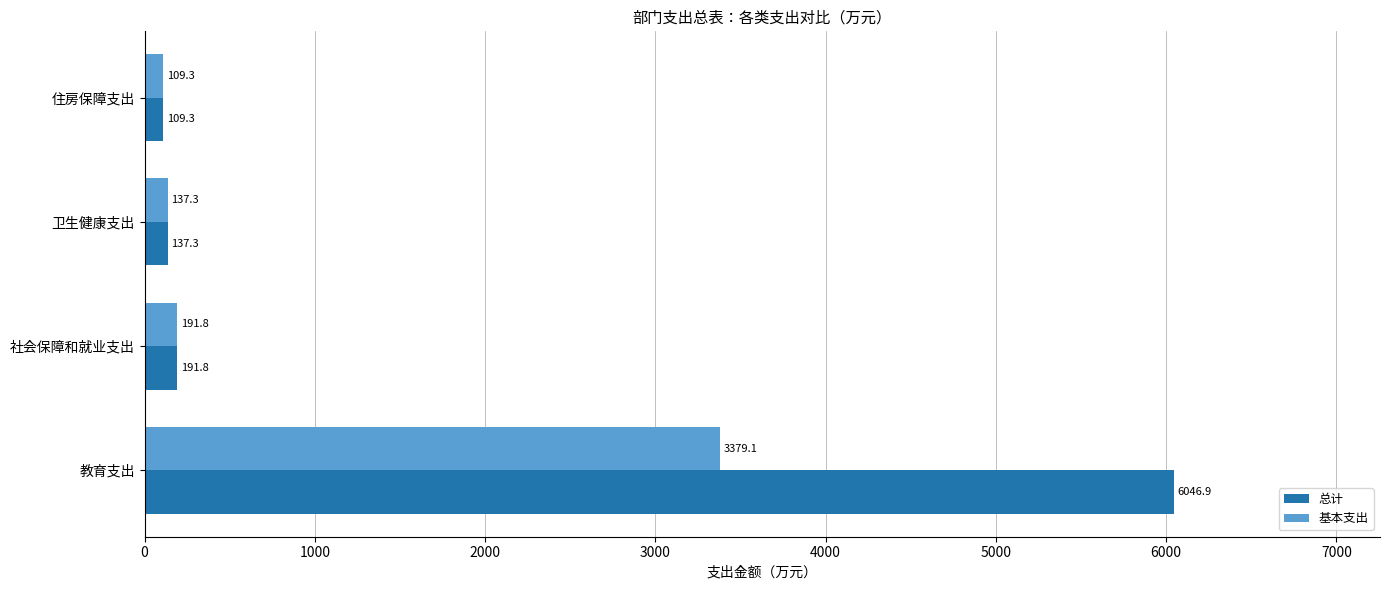

The value of 总计 at 教育支出 is 6046.9. True or false?

True